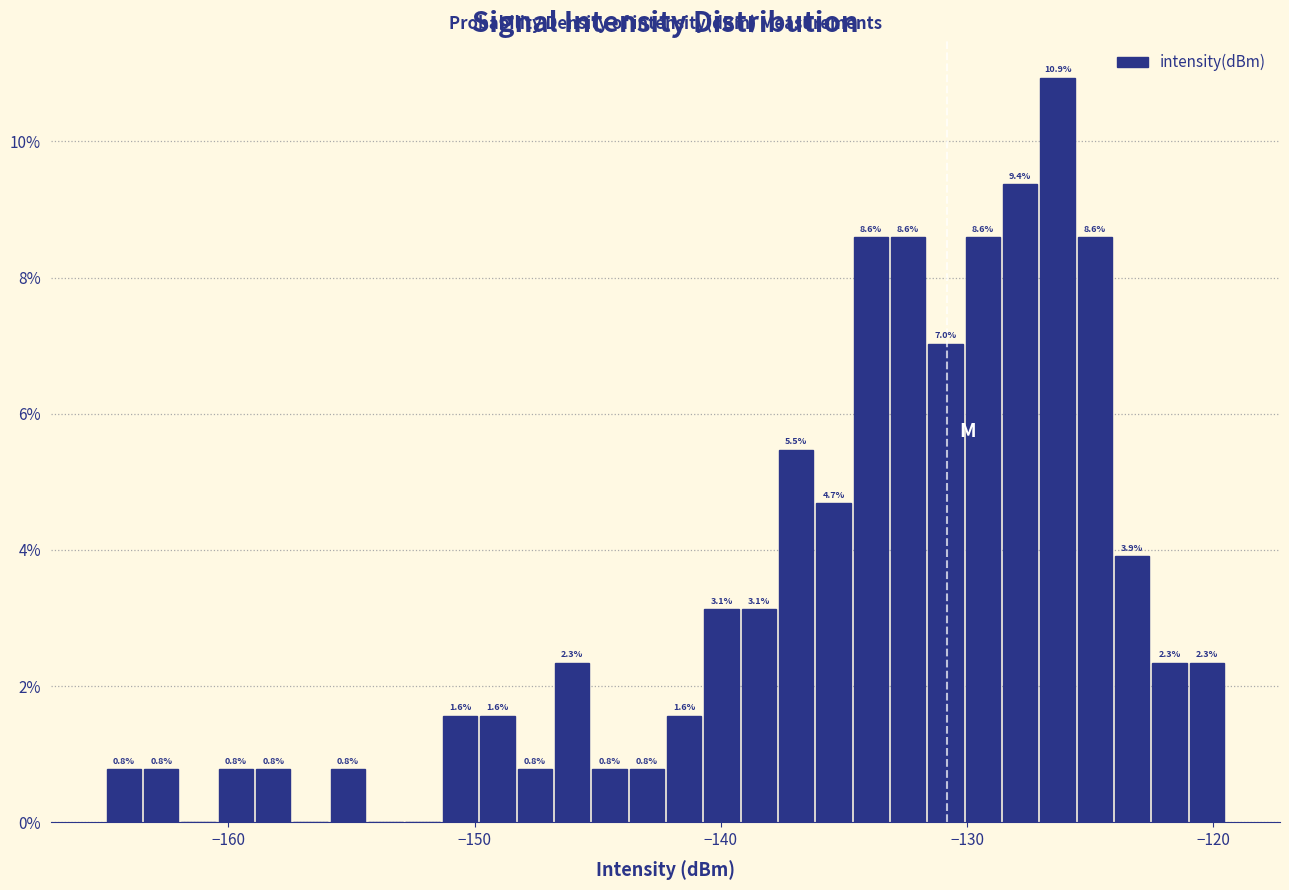

Around what value on the x-axis is the tallest bar? Give the approximate position of its centre, as read against the axis.

-126